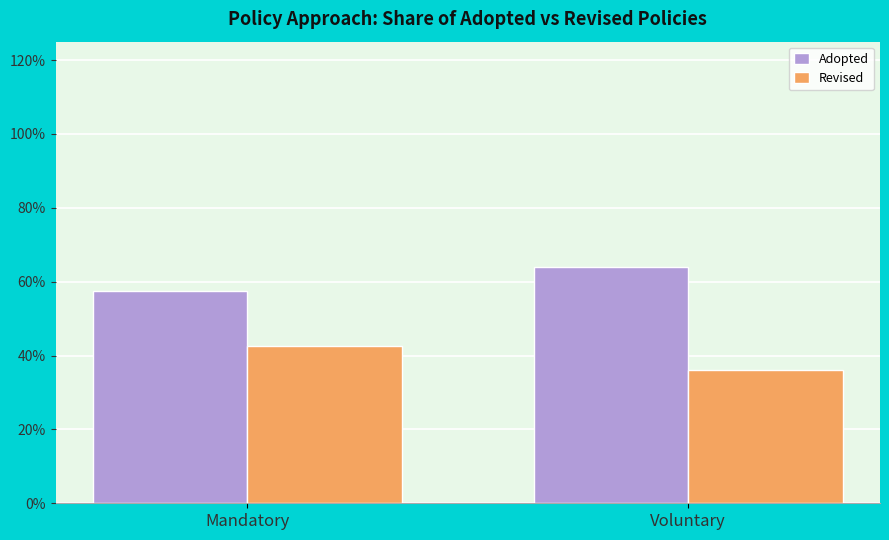

What is the sum of the Revised values at Voluntary and Mandatory?

78.5